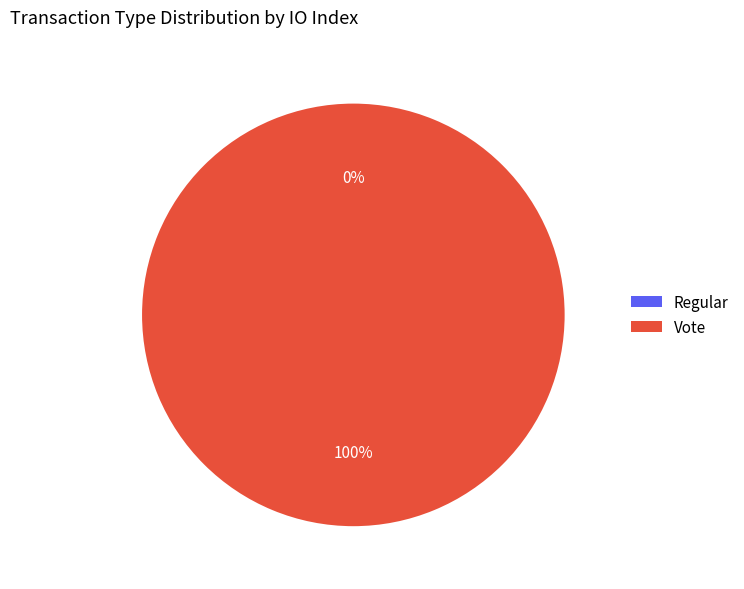

Which slice is the largest?

Vote